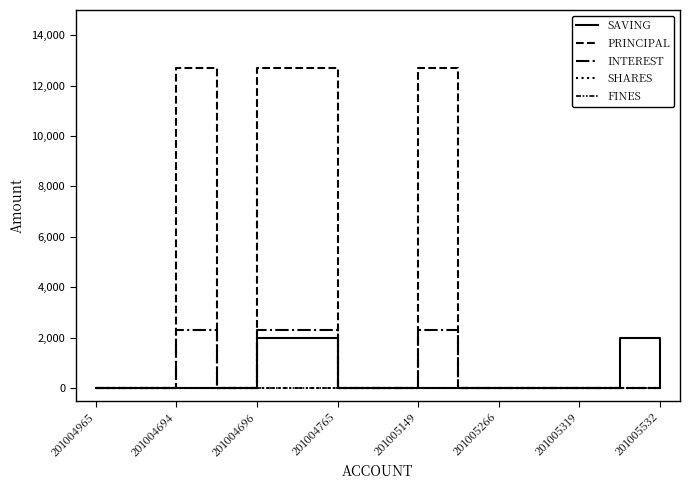

Reading left to right, list all the values displayed in this chart.

SAVING: 0	0	0	0	2000	2000	0	0	0	0	0	0	0	2000	0
PRINCIPAL: 0	0	12700	0	12700	12700	0	0	12700	0	0	0	0	0	0
INTEREST: 0	0	2300	0	2300	2300	0	0	2300	0	0	0	0	0	0
SHARES: 0	0	0	0	0	0	0	0	0	0	0	0	0	0	0
FINES: 0	0	0	0	0	0	0	0	0	0	0	0	0	0	0